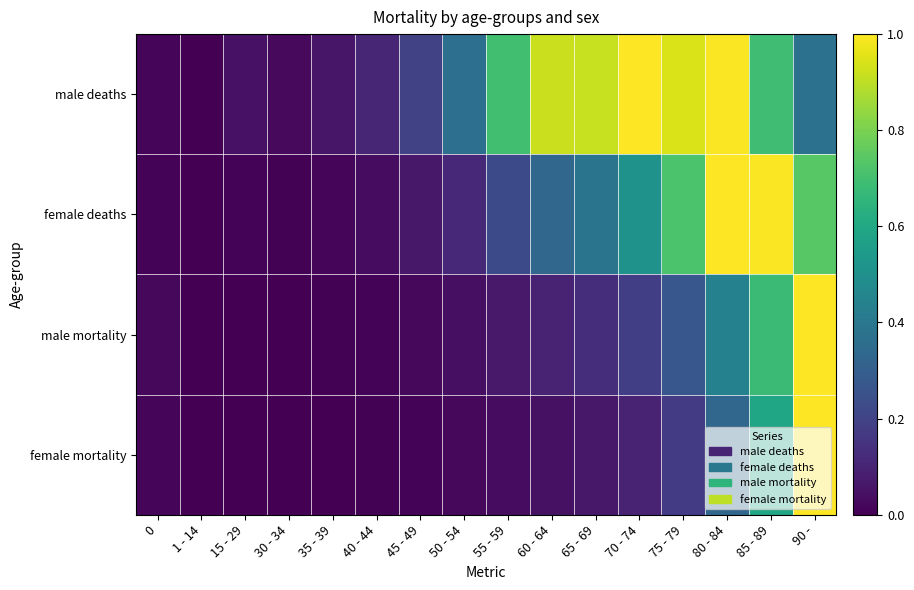

Between 30 - 34 and 1 - 14, which is larger?

30 - 34